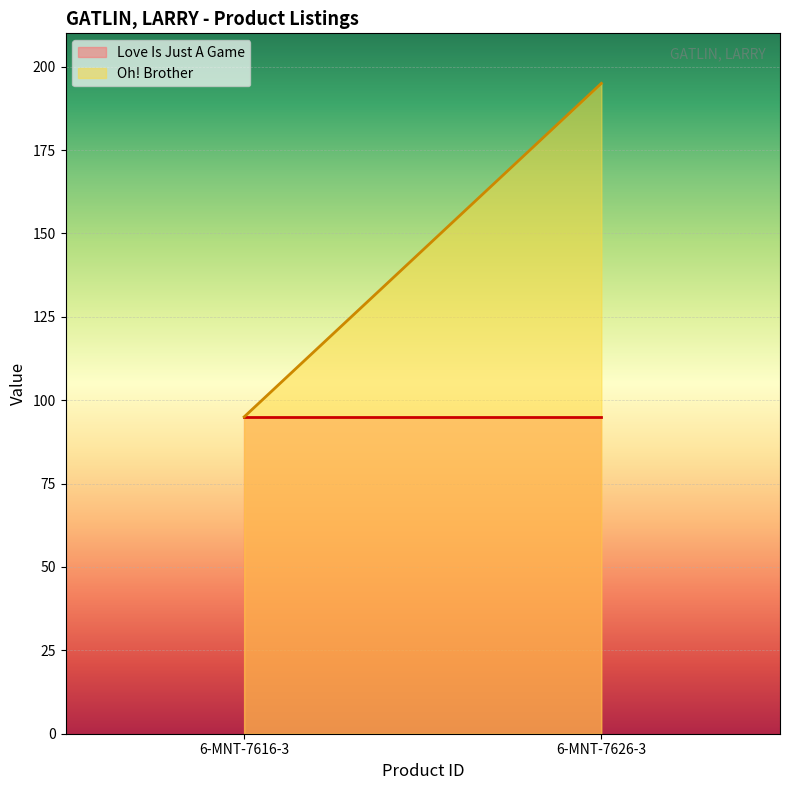

Is it true that Love Is Just A Game equals 61 at 6-MNT-7626-3?

False